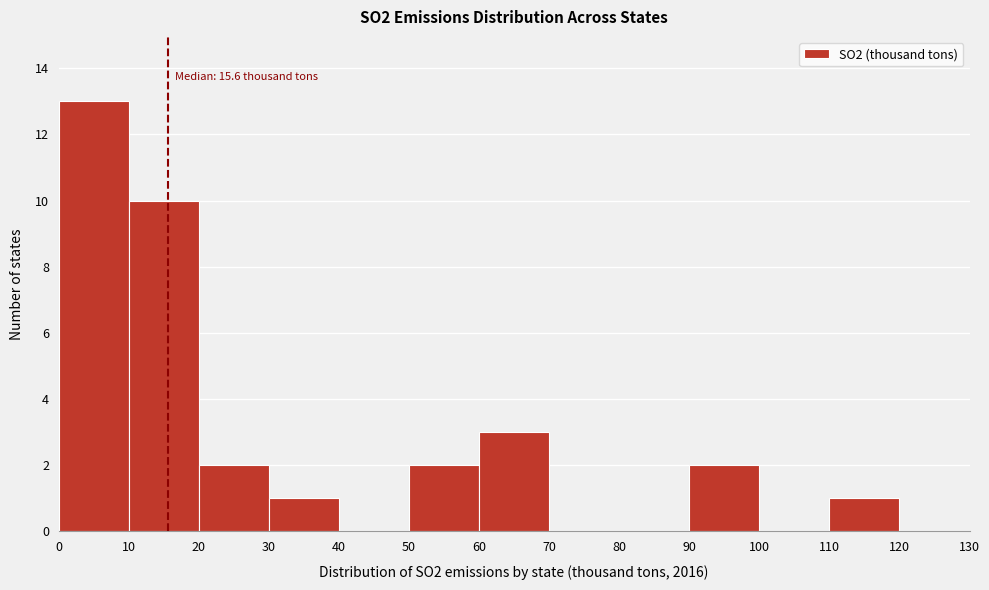

Which range on the x-axis has the tallest bar?

0 to 10